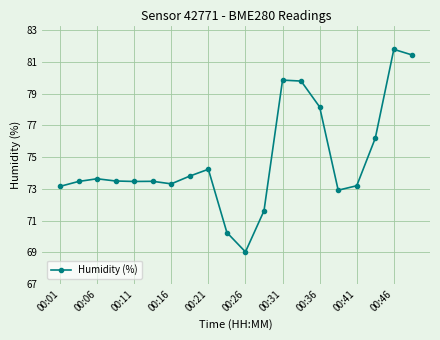

What is the difference between the maximum and minimum values?

12.8